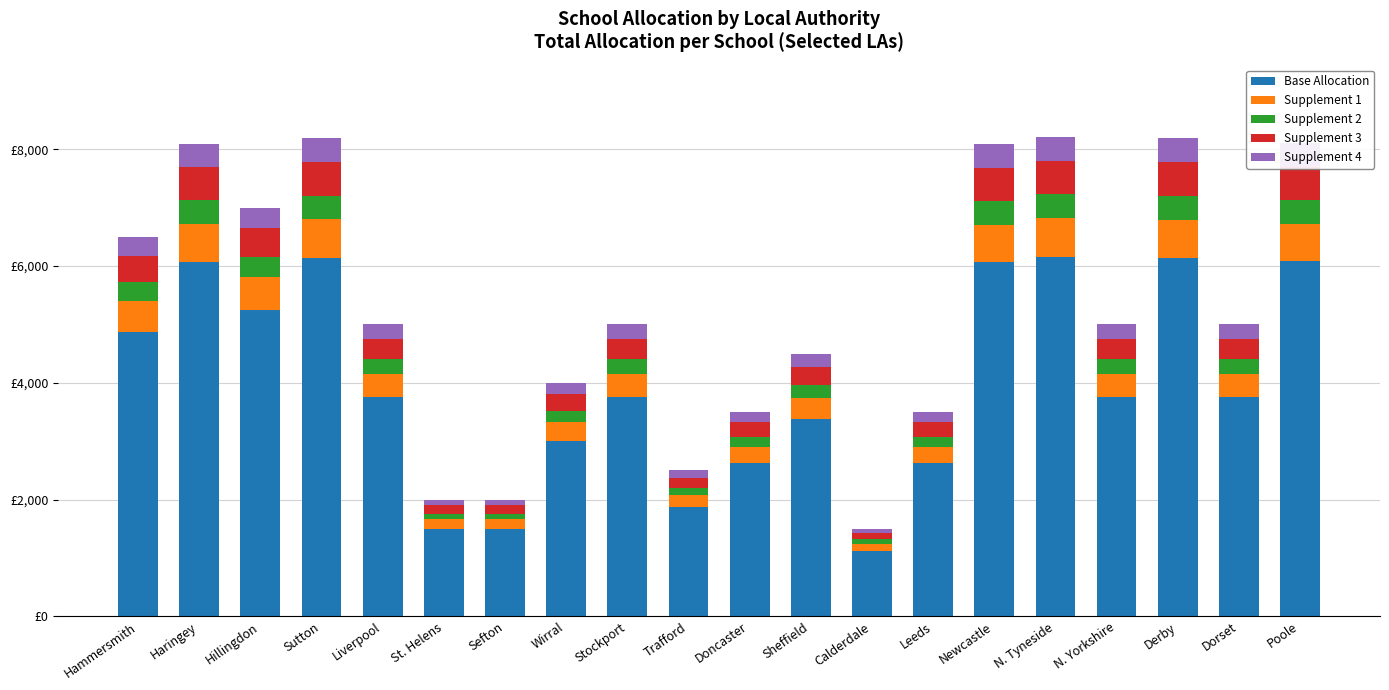

Does the chart contain stacked bars?

Yes